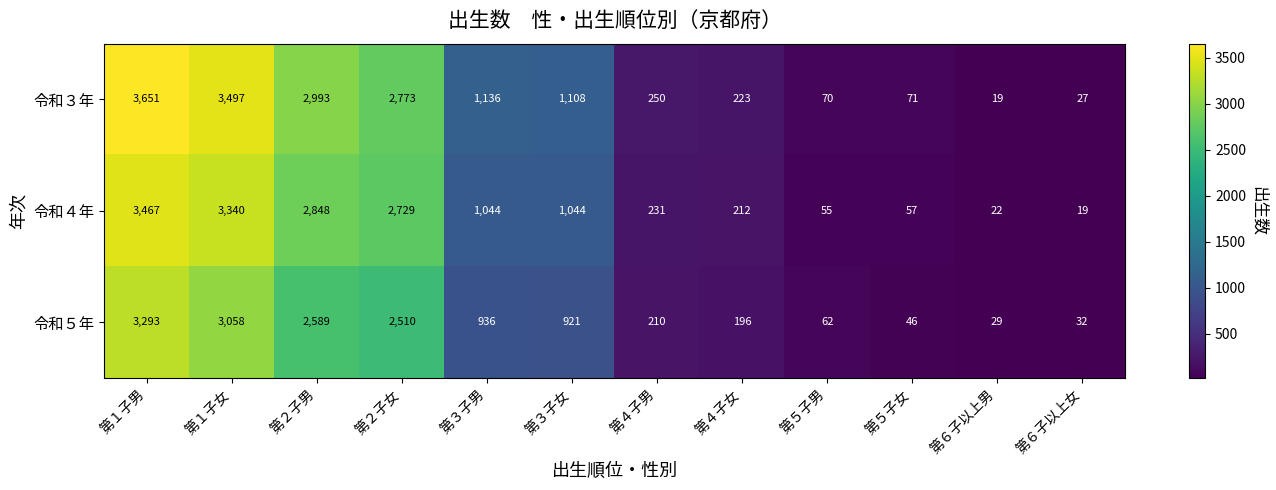

The value of 令和５年 at 第３子女 is 921. True or false?

True